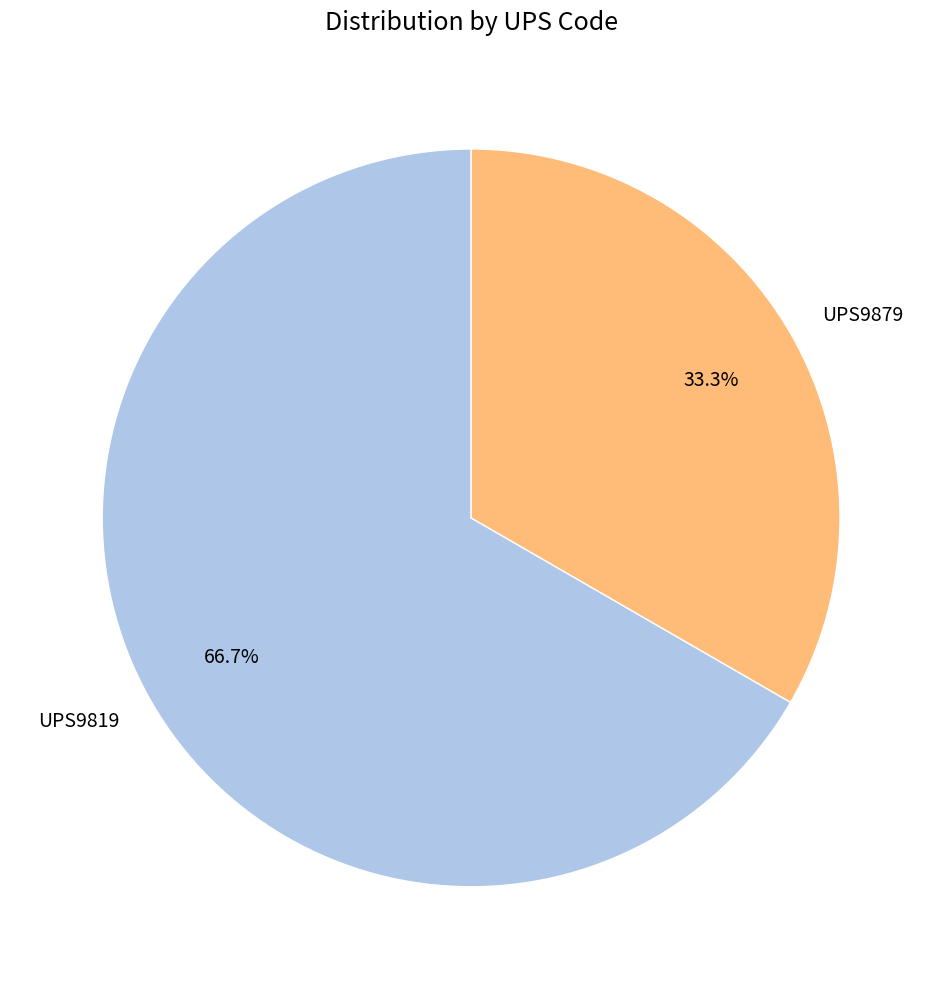

Which slice represents more than half of the pie?

UPS9819